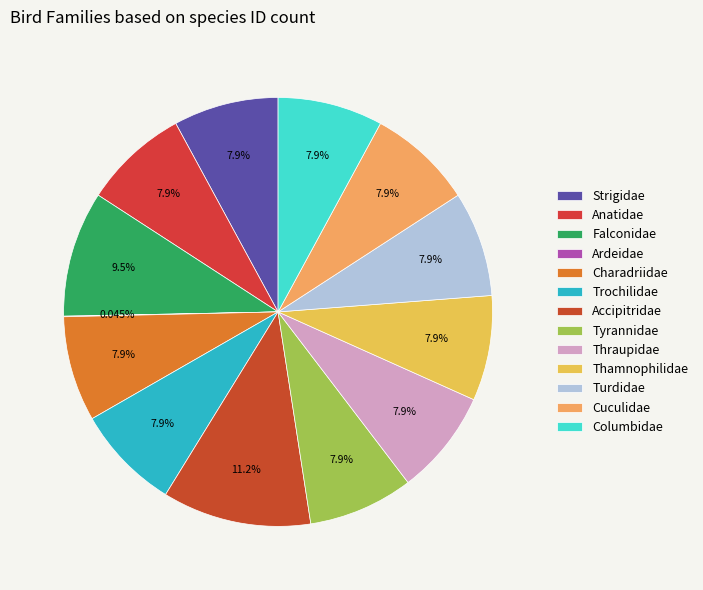

To the nearest percent, what is the average slice percentage?

8%